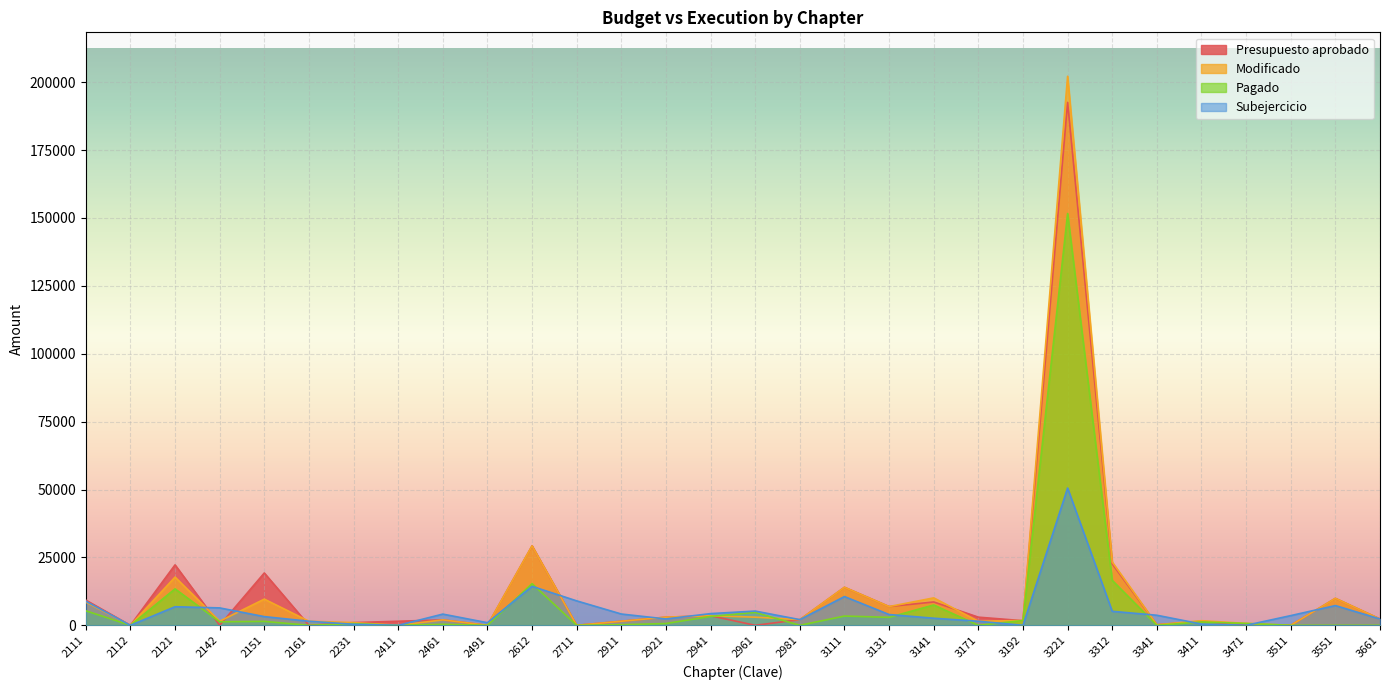

At how many categories does at least one series exceed 52588?

1